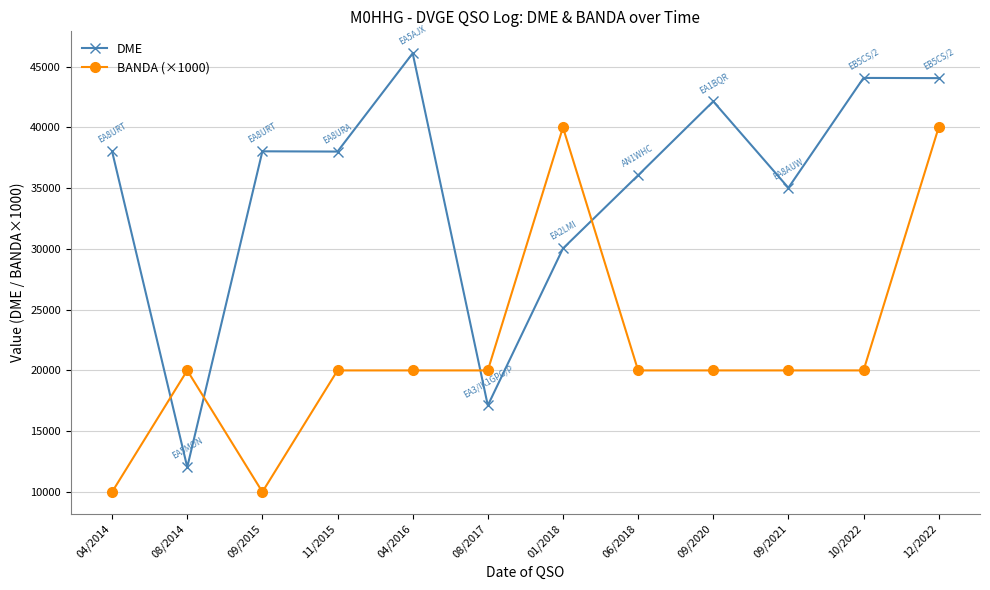

What is the spread (max minus min) of values at 04/2014?

28020